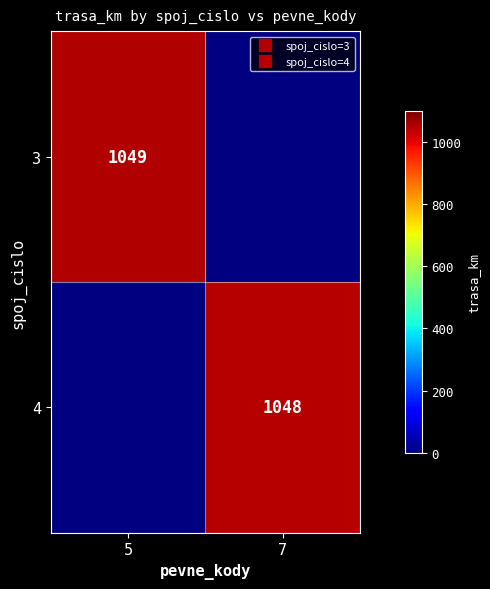

The value of 4 at 7 is 1048.0. True or false?

True